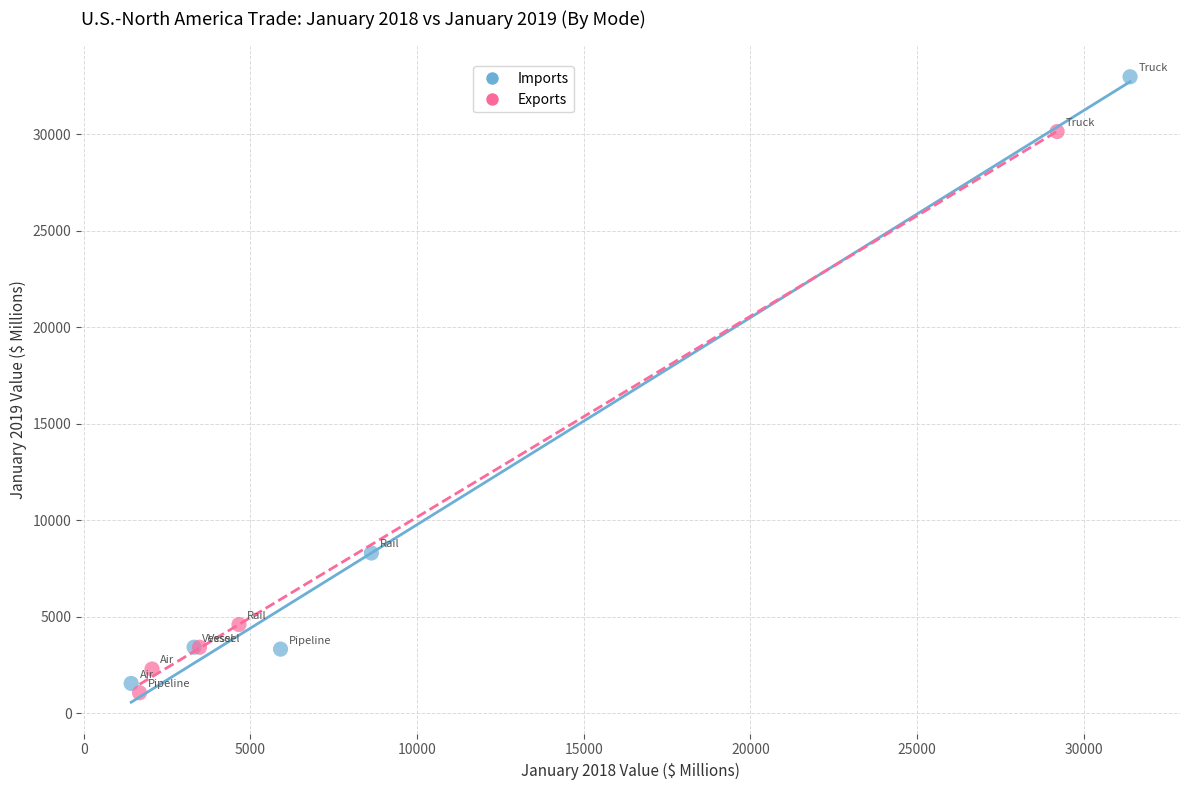

Which series reaches the minimum Y coordinate?

Exports